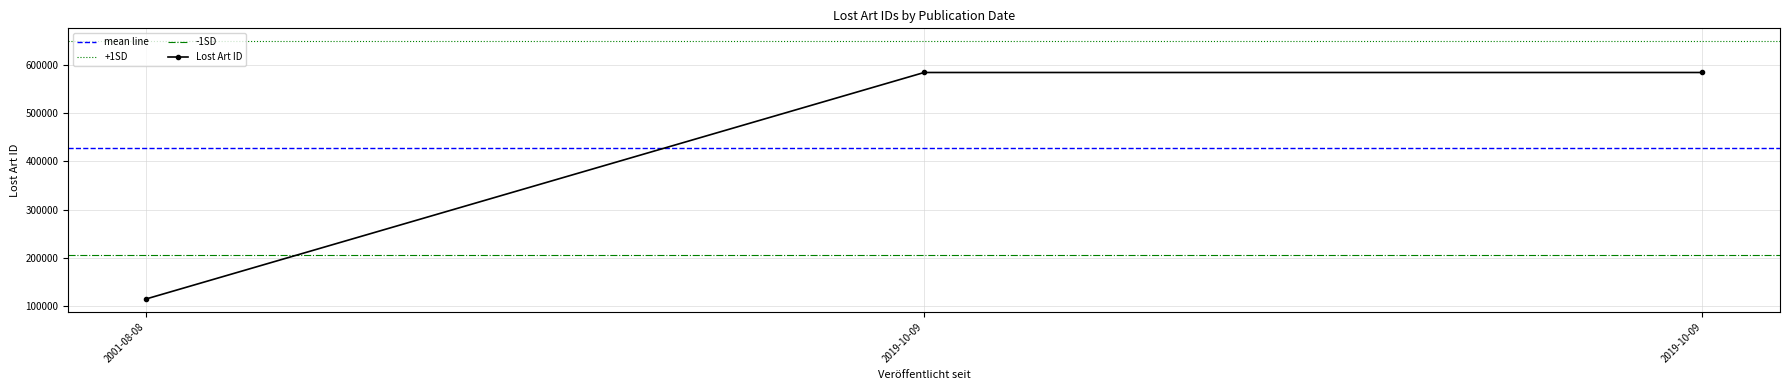

What is the change in value from 2019-10-09 to 2001-08-08?

-469415